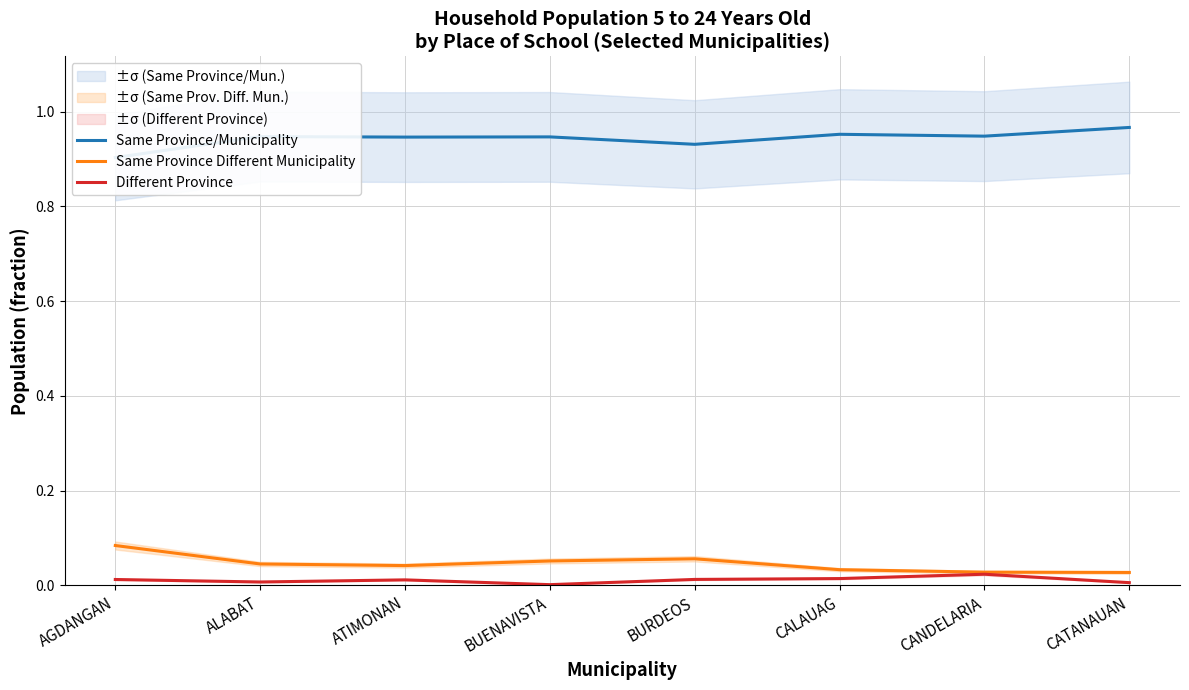

At how many categories does at least one series exceed 0?

8